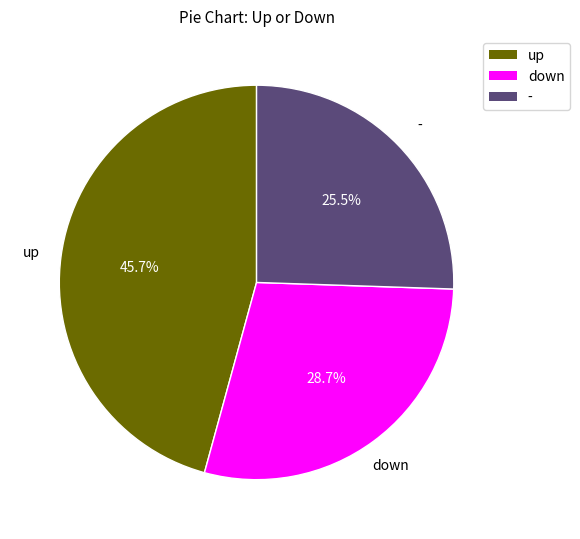

Which has a higher value, up or -?

up